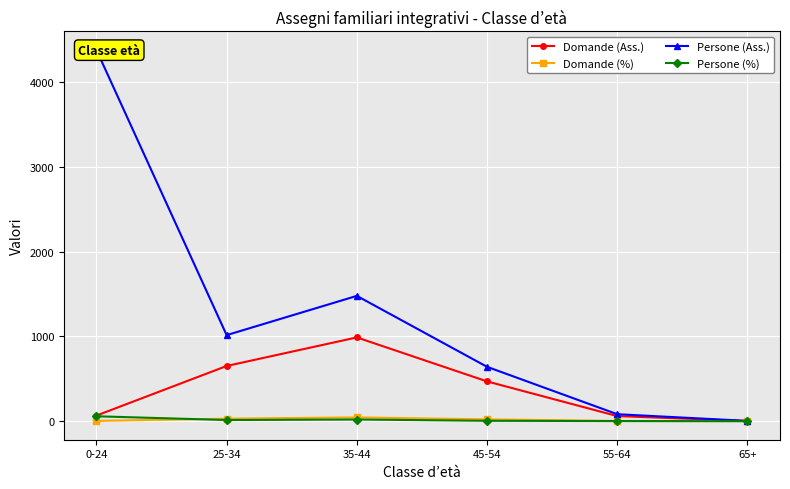

Between 0-24 and 55-64, which series saw the biggest shift?

Persone (Ass.)